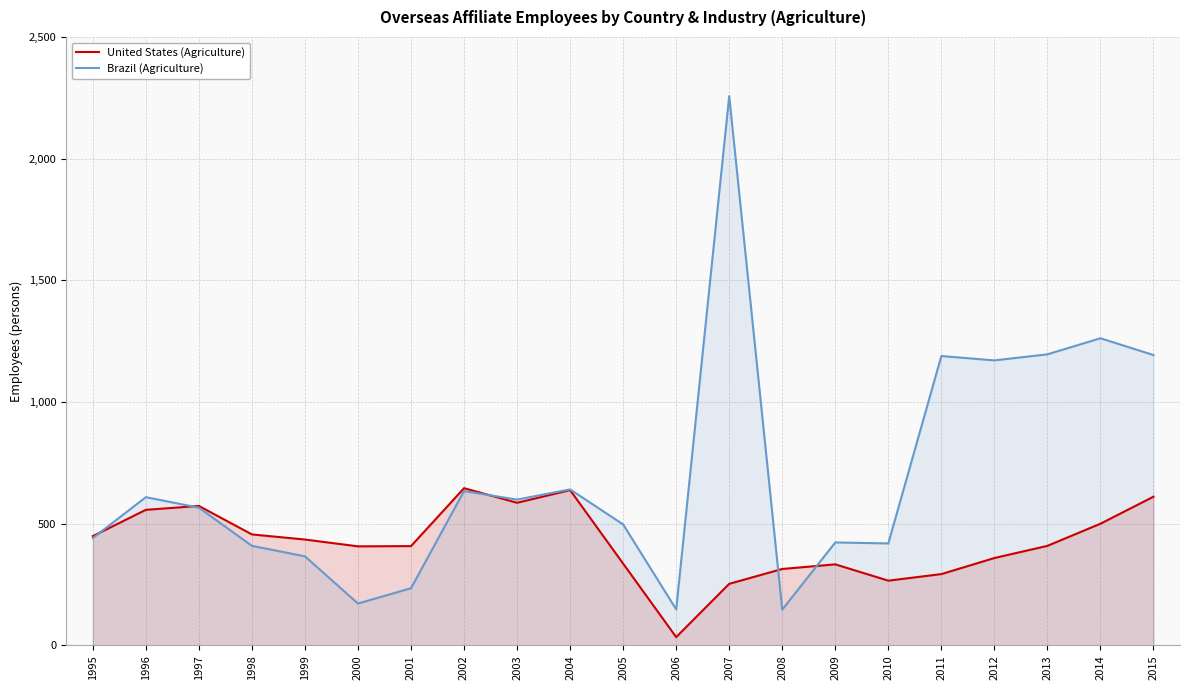

Where is Brazil (Agriculture) nearest to the value 1202?

2013